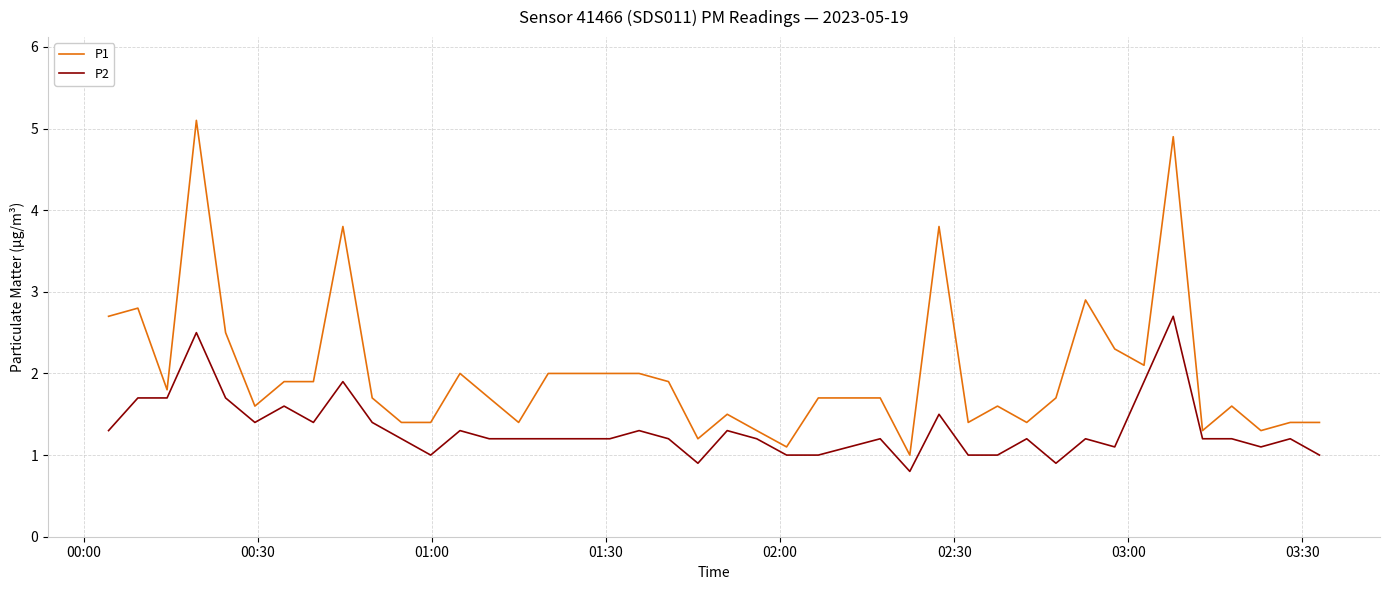

Which series has the largest total across all categories?

P1